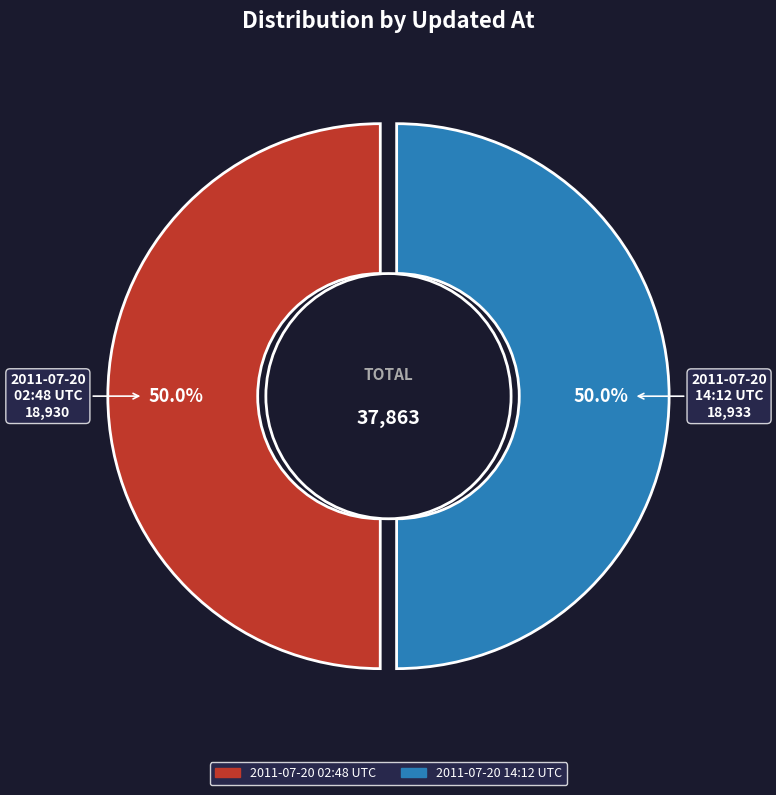

Count the number of slices in the pie.

2